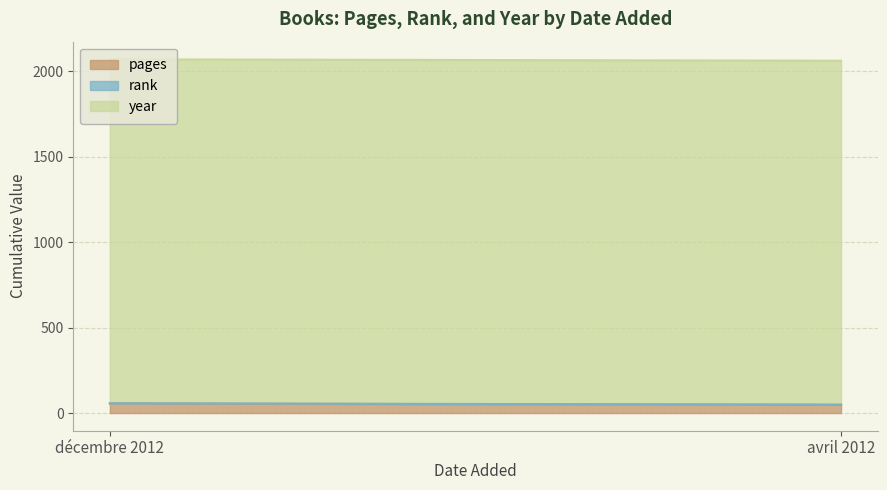

Reading left to right, extract all data points from this chart.

pages: 56	48
rank: 1	1
year: 2012	2012